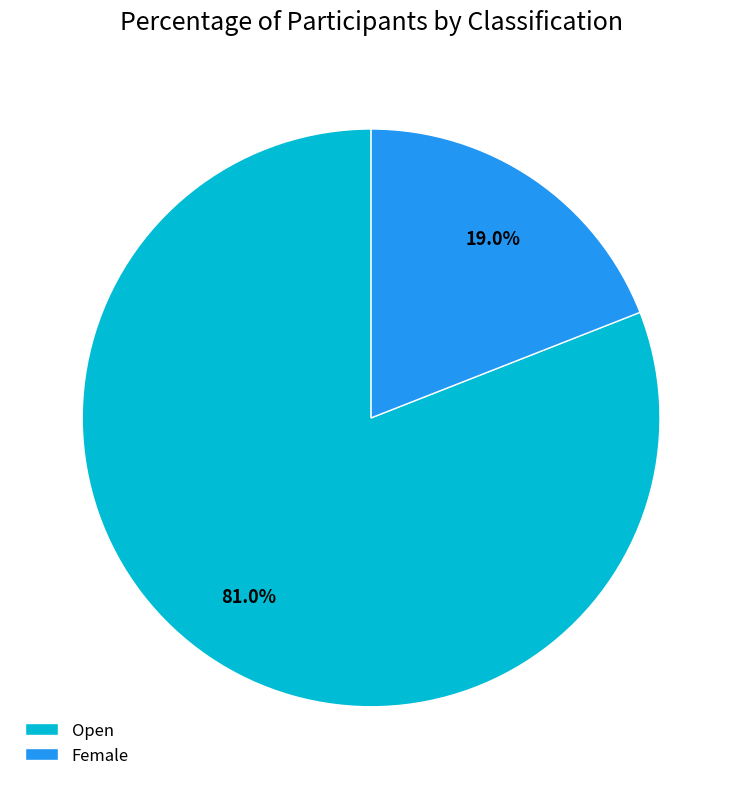

Is the sum of Female and Open greater than half?

Yes